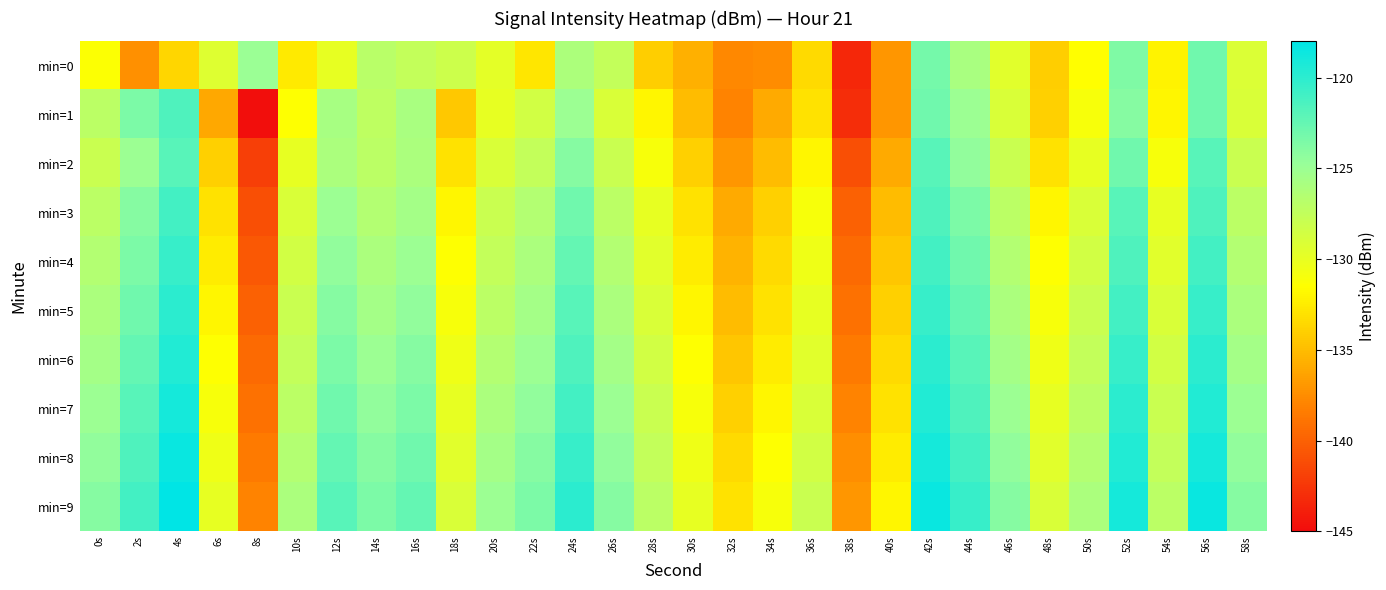

Reading right to left, extract all data points from this chart.

min=0: 58s=-129.1	56s=-123.0	54s=-132.1	52s=-123.7	50s=-131.6	48s=-134.1	46s=-129.6	44s=-125.8	42s=-123.3	40s=-137.0	38s=-143.4	36s=-133.5	34s=-137.5	32s=-137.8	30s=-135.7	28s=-134.1	26s=-127.6	24s=-126.1	22s=-132.9	20s=-129.8	18s=-128.2	16s=-127.6	14s=-126.9	12s=-130.0	10s=-132.7	8s=-124.9	6s=-129.3	4s=-133.6	2s=-137.3	0s=-131.3
min=1: 58s=-129.0	56s=-123.0	54s=-132.0	52s=-124.0	50s=-131.0	48s=-134.0	46s=-129.0	44s=-125.0	42s=-123.0	40s=-137.0	38s=-143.0	36s=-133.0	34s=-136.0	32s=-138.0	30s=-135.0	28s=-132.0	26s=-129.0	24s=-125.0	22s=-128.5	20s=-130.0	18s=-134.4	16s=-125.9	14s=-127.3	12s=-125.8	10s=-131.5	8s=-144.8	6s=-136.1	4s=-121.5	2s=-123.5	0s=-127.0
min=2: 58s=-128.0	56s=-122.0	54s=-131.0	52s=-123.0	50s=-130.0	48s=-133.0	46s=-128.0	44s=-124.5	42s=-122.0	40s=-136.0	38s=-141.0	36s=-132.0	34s=-135.0	32s=-137.0	30s=-134.0	28s=-131.0	26s=-128.0	24s=-124.0	22s=-127.5	20s=-129.0	18s=-133.0	16s=-126.0	14s=-127.0	12s=-126.0	10s=-130.0	8s=-142.0	6s=-134.0	4s=-122.0	2s=-125.0	0s=-128.0
min=3: 58s=-127.0	56s=-121.5	54s=-130.0	52s=-122.0	50s=-129.0	48s=-132.0	46s=-127.0	44s=-123.5	42s=-121.5	40s=-135.0	38s=-140.0	36s=-131.0	34s=-134.0	32s=-136.0	30s=-133.0	28s=-130.0	26s=-127.0	24s=-123.0	22s=-126.5	20s=-128.0	18s=-132.0	16s=-125.5	14s=-126.5	12s=-125.0	10s=-129.0	8s=-141.0	6s=-133.0	4s=-121.0	2s=-124.0	0s=-127.0
min=4: 58s=-126.5	56s=-121.0	54s=-129.5	52s=-121.5	50s=-128.5	48s=-131.5	46s=-126.5	44s=-123.0	42s=-121.0	40s=-134.5	38s=-139.5	36s=-130.5	34s=-133.5	32s=-135.5	30s=-132.5	28s=-129.5	26s=-126.5	24s=-122.5	22s=-126.0	20s=-127.5	18s=-131.5	16s=-125.0	14s=-126.0	12s=-124.5	10s=-128.5	8s=-140.5	6s=-132.5	4s=-120.5	2s=-123.5	0s=-126.5
min=5: 58s=-126.0	56s=-120.5	54s=-129.0	52s=-121.0	50s=-128.0	48s=-131.0	46s=-126.0	44s=-122.5	42s=-120.5	40s=-134.0	38s=-139.0	36s=-130.0	34s=-133.0	32s=-135.0	30s=-132.0	28s=-129.0	26s=-126.0	24s=-122.0	22s=-125.5	20s=-127.0	18s=-131.0	16s=-124.5	14s=-125.5	12s=-124.0	10s=-128.0	8s=-140.0	6s=-132.0	4s=-120.0	2s=-123.0	0s=-126.0
min=6: 58s=-125.5	56s=-120.0	54s=-128.5	52s=-120.5	50s=-127.5	48s=-130.5	46s=-125.5	44s=-122.0	42s=-120.0	40s=-133.5	38s=-138.5	36s=-129.5	34s=-132.5	32s=-134.5	30s=-131.5	28s=-128.5	26s=-125.5	24s=-121.5	22s=-125.0	20s=-126.5	18s=-130.5	16s=-124.0	14s=-125.0	12s=-123.5	10s=-127.5	8s=-139.5	6s=-131.5	4s=-119.5	2s=-122.5	0s=-125.5
min=7: 58s=-125.0	56s=-119.5	54s=-128.0	52s=-120.0	50s=-127.0	48s=-130.0	46s=-125.0	44s=-121.5	42s=-119.5	40s=-133.0	38s=-138.0	36s=-129.0	34s=-132.0	32s=-134.0	30s=-131.0	28s=-128.0	26s=-125.0	24s=-121.0	22s=-124.5	20s=-126.0	18s=-130.0	16s=-123.5	14s=-124.5	12s=-123.0	10s=-127.0	8s=-139.0	6s=-131.0	4s=-119.0	2s=-122.0	0s=-125.0
min=8: 58s=-124.5	56s=-119.0	54s=-127.5	52s=-119.5	50s=-126.5	48s=-129.5	46s=-124.5	44s=-121.0	42s=-119.0	40s=-132.5	38s=-137.5	36s=-128.5	34s=-131.5	32s=-133.5	30s=-130.5	28s=-127.5	26s=-124.5	24s=-120.5	22s=-124.0	20s=-125.5	18s=-129.5	16s=-123.0	14s=-124.0	12s=-122.5	10s=-126.5	8s=-138.5	6s=-130.5	4s=-118.5	2s=-121.5	0s=-124.5
min=9: 58s=-124.0	56s=-118.5	54s=-127.0	52s=-119.0	50s=-126.0	48s=-129.0	46s=-124.0	44s=-120.5	42s=-118.5	40s=-132.0	38s=-137.0	36s=-128.0	34s=-131.0	32s=-133.0	30s=-130.0	28s=-127.0	26s=-124.0	24s=-120.0	22s=-123.5	20s=-125.0	18s=-129.0	16s=-122.5	14s=-123.5	12s=-122.0	10s=-126.0	8s=-138.0	6s=-130.0	4s=-118.0	2s=-121.0	0s=-124.0